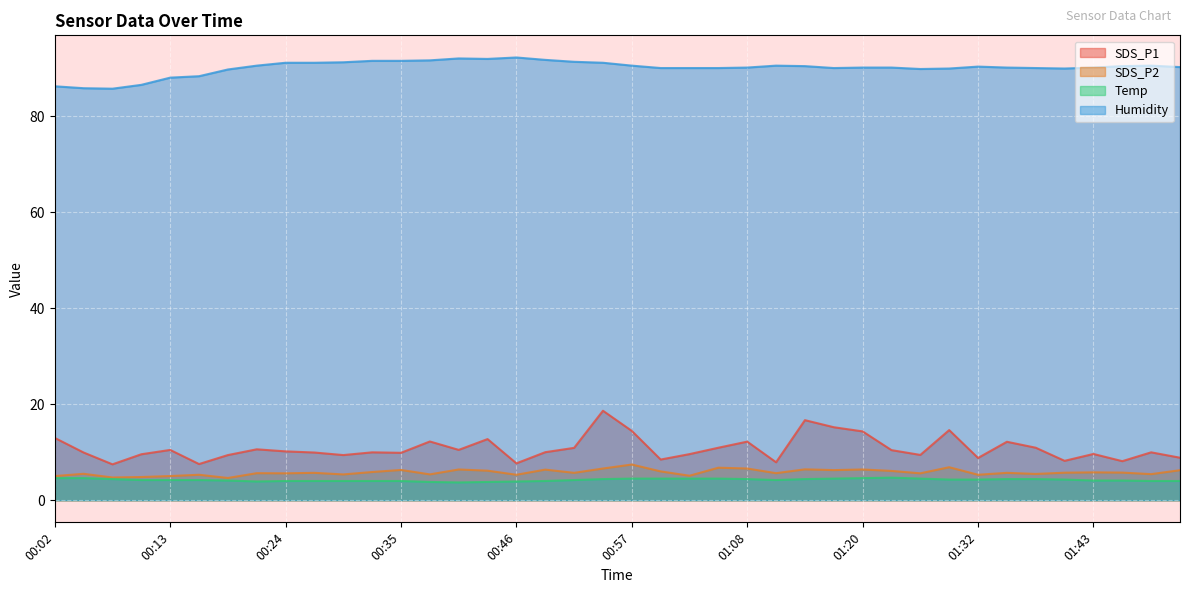

Where is the first local minimum for Temp?

00:21